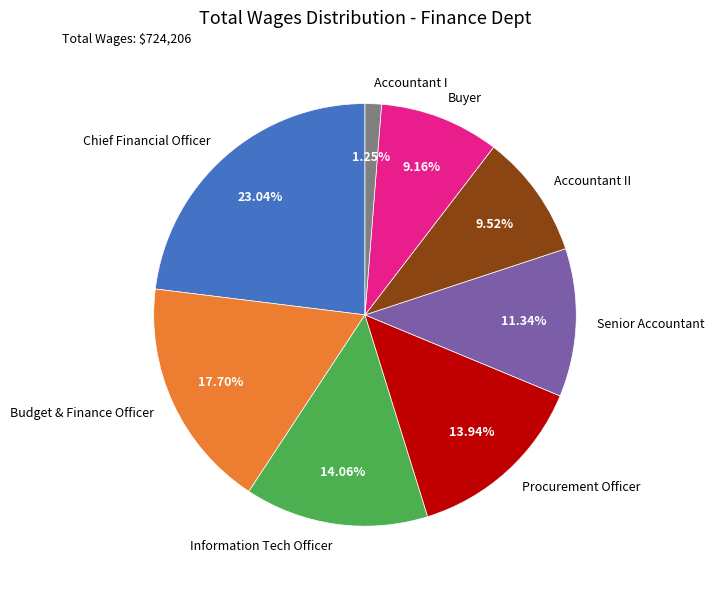

Approximately how many times larger is the value at Procurement Officer compared to Information Tech Officer?

1.0